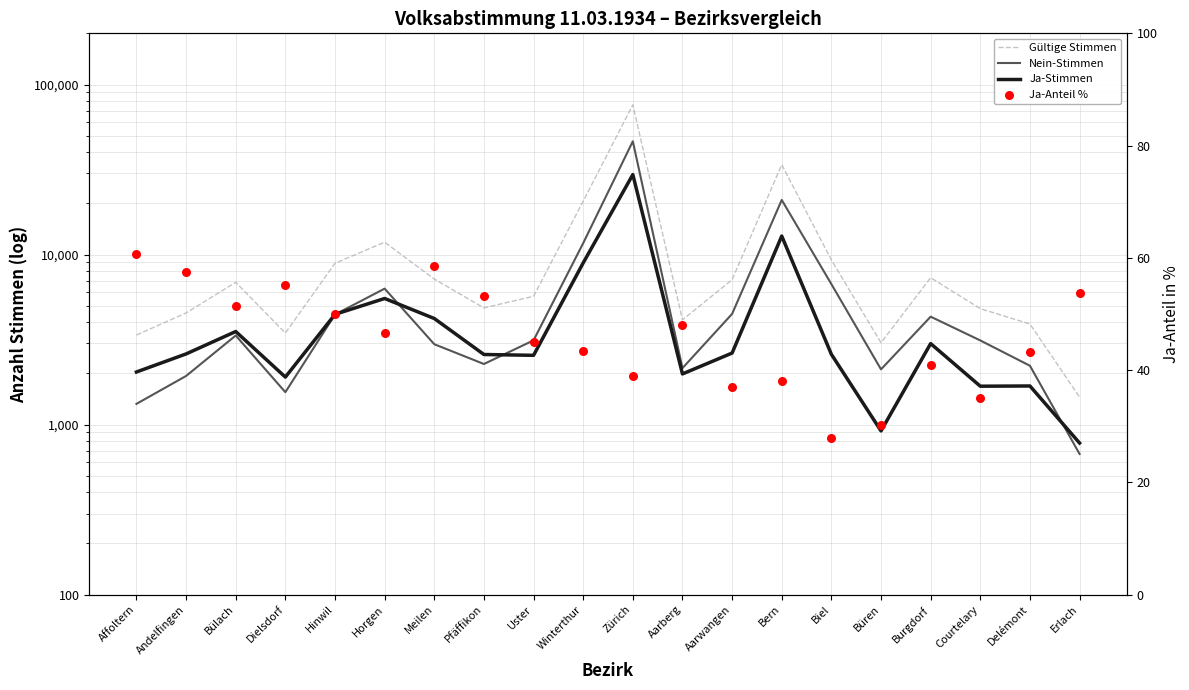

Which series contains the lowest Y value?

Ja-Anteil %